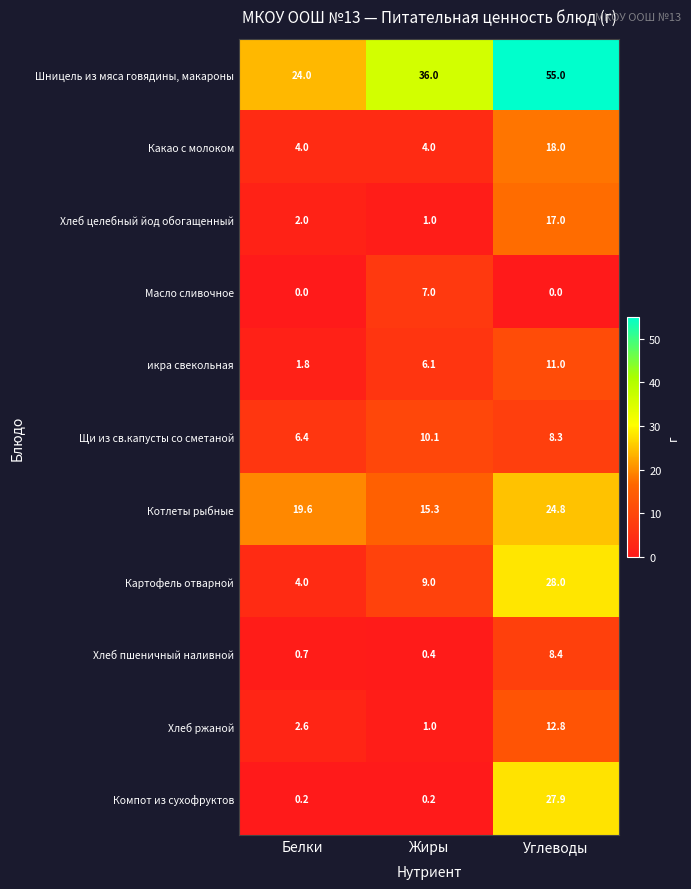

What is the total value across all series at Белки?

65.3